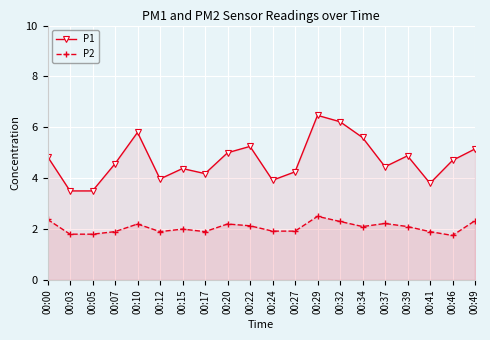

What is the sum of the P2 values at 00:34 and 00:46?

3.9